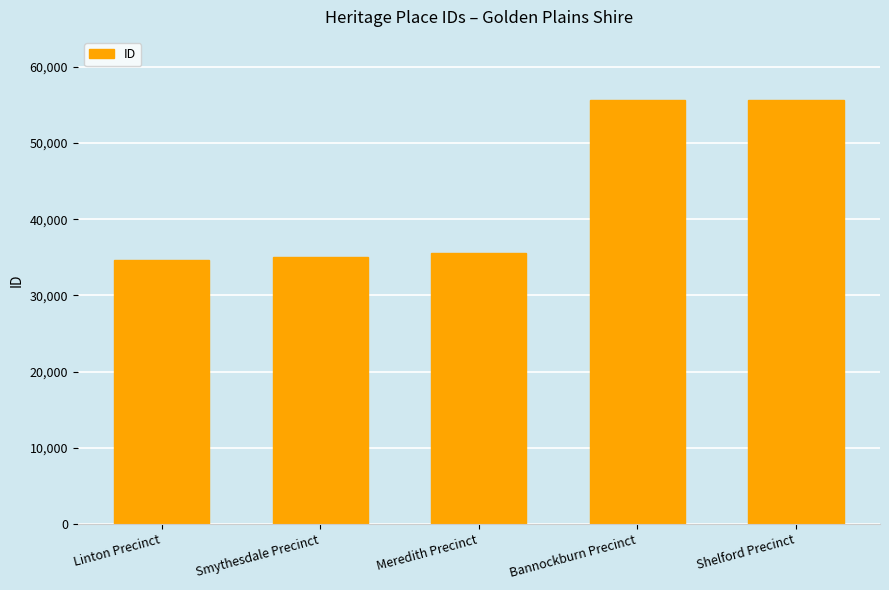

What is the value of the 3rd bar from the left?

35543